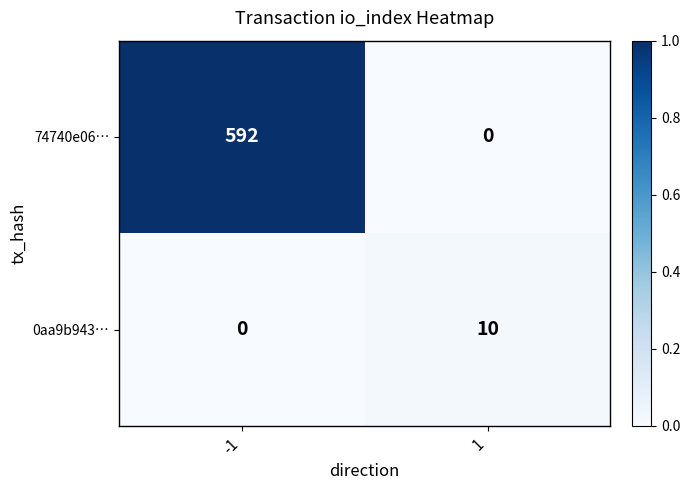

How many categories are shown in the chart?

2